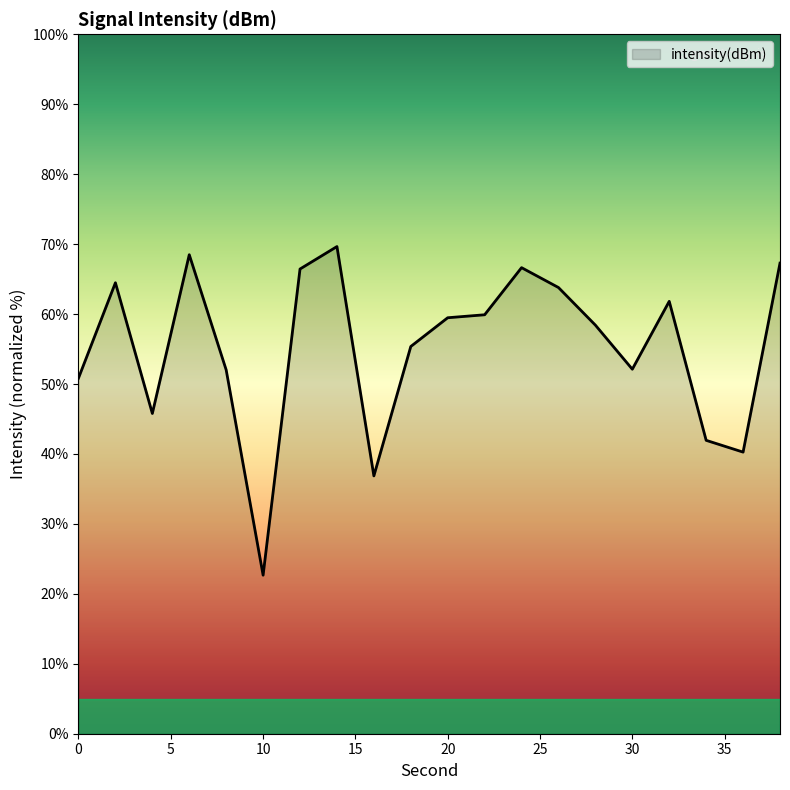

What is the minimum value shown in the chart?

22.7